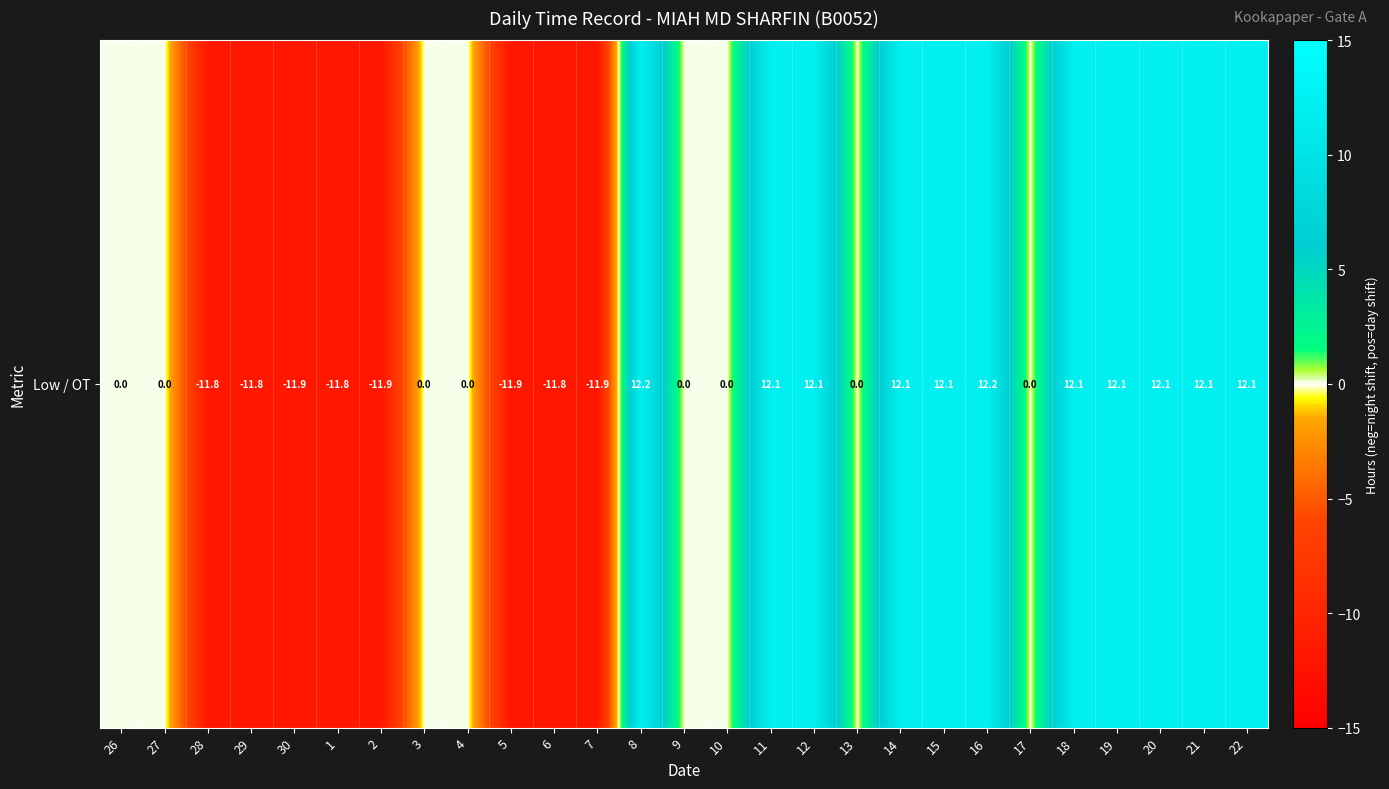

Rank the categories by value from highest to lowest.

8, 16, 11, 15, 20, 12, 18, 19, 21, 22, 14, 26, 27, 3, 4, 9, 10, 13, 17, 1, 28, 6, 29, 30, 2, 7, 5